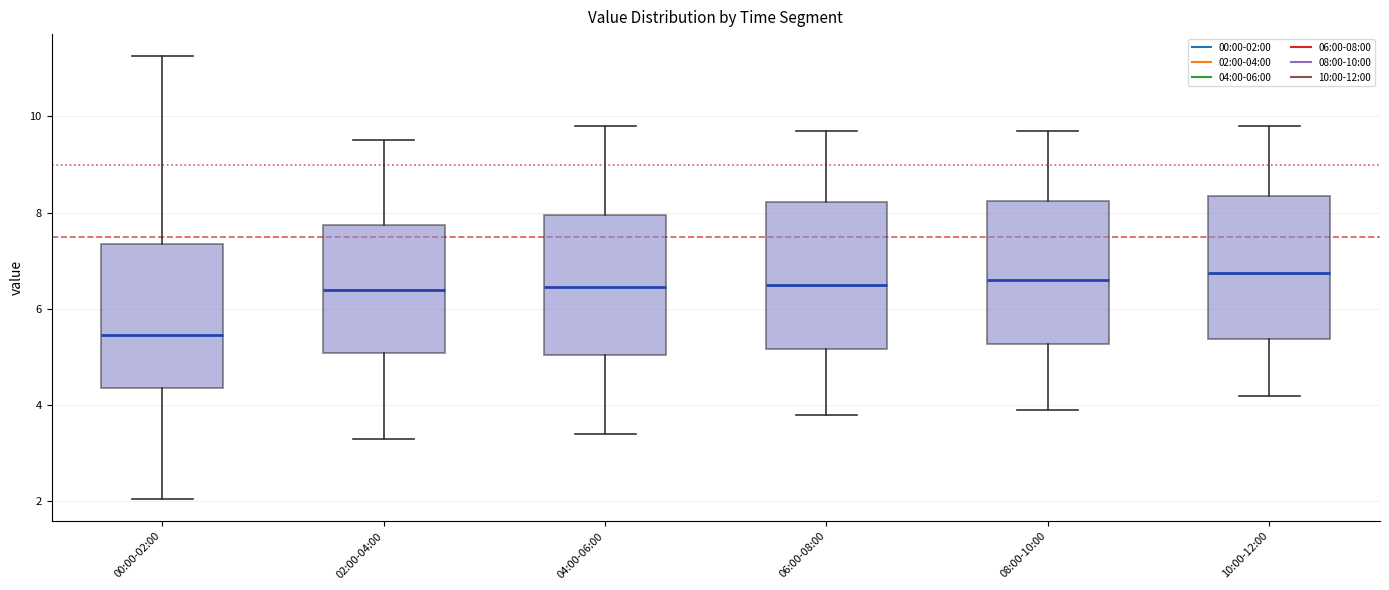

Reading left to right, read every box against the y-axis: the position of its median line, the range the box covers, and the ends of its whiskers. The values are not printed on the chart, so give them approximately, as read against the axis.

00:00-02:00: median 5.4, box 4.4 to 7.4, whiskers 2.0 to 11.2
02:00-04:00: median 6.4, box 5.0 to 7.8, whiskers 3.4 to 9.6
04:00-06:00: median 6.4, box 5.0 to 8.0, whiskers 3.4 to 9.8
06:00-08:00: median 6.6, box 5.2 to 8.2, whiskers 3.8 to 9.8
08:00-10:00: median 6.6, box 5.2 to 8.2, whiskers 4.0 to 9.8
10:00-12:00: median 6.8, box 5.4 to 8.4, whiskers 4.2 to 9.8